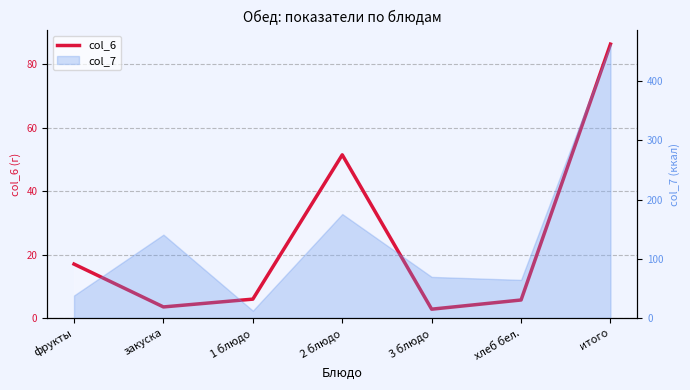

What is the label of the 1st point from the right?

итого